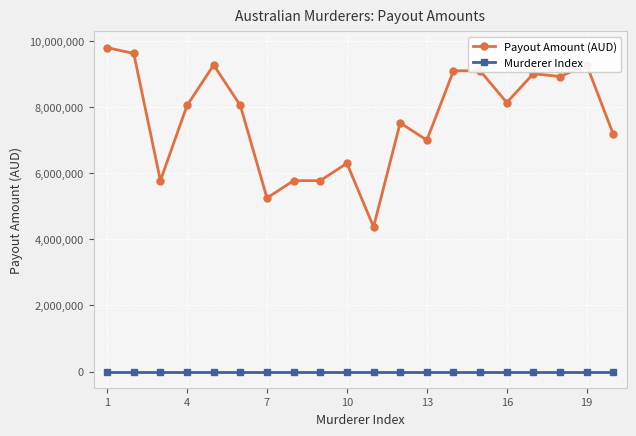

Which series has the widest spread of values?

Payout Amount (AUD)